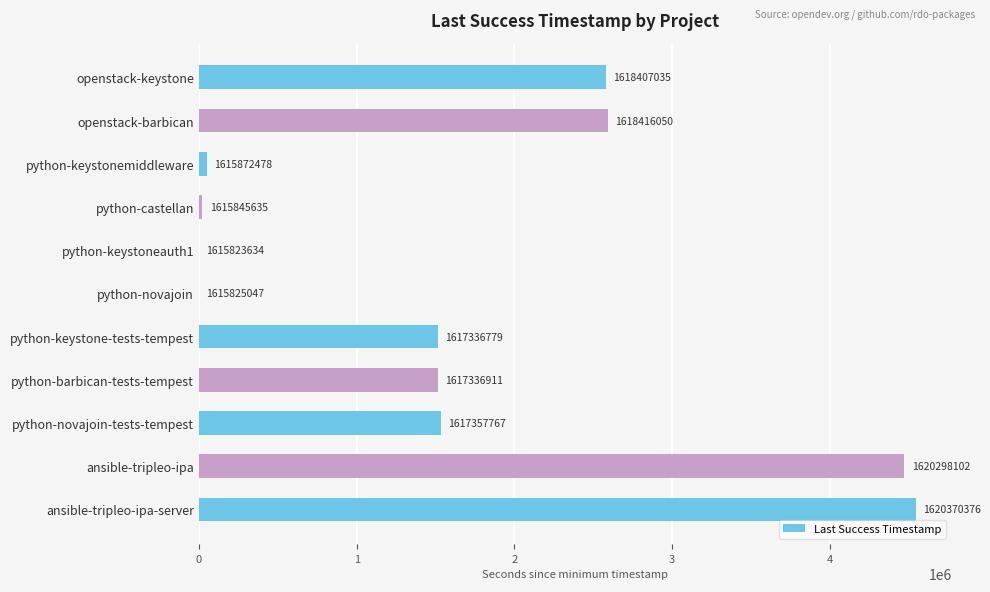

Are the bars horizontal?

Yes